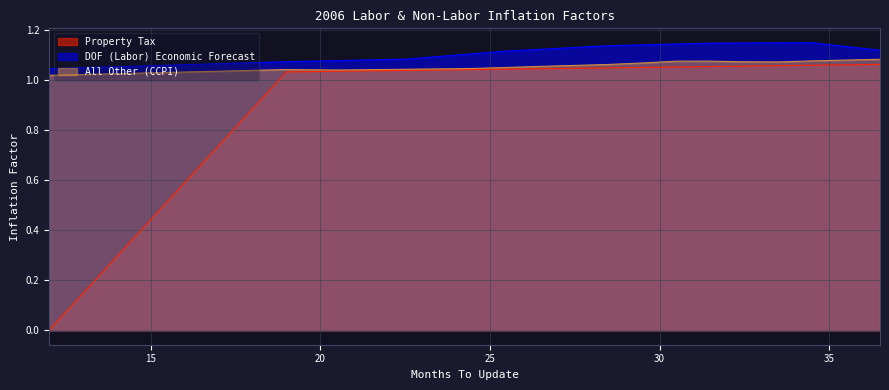

In All Other (CCPI), how many points are higher than both neighbors (excluding endpoints)?

2